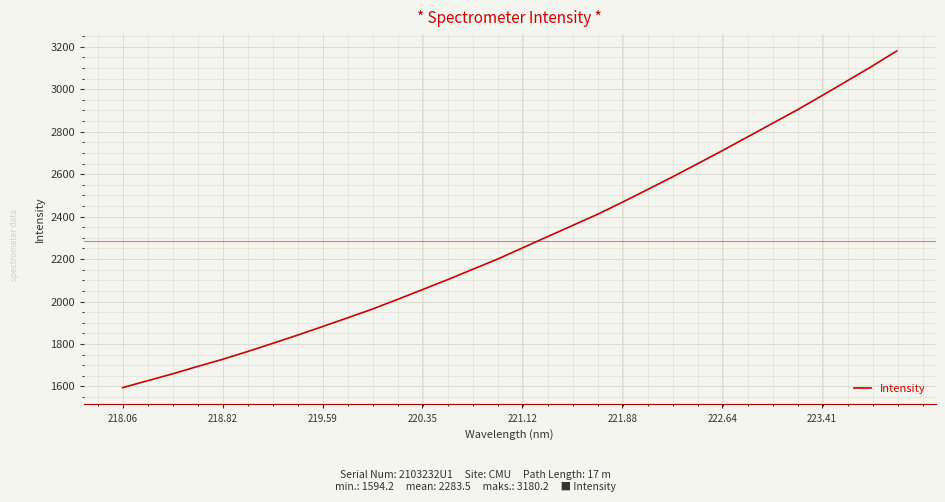

What is the smallest value displayed?

1594.2